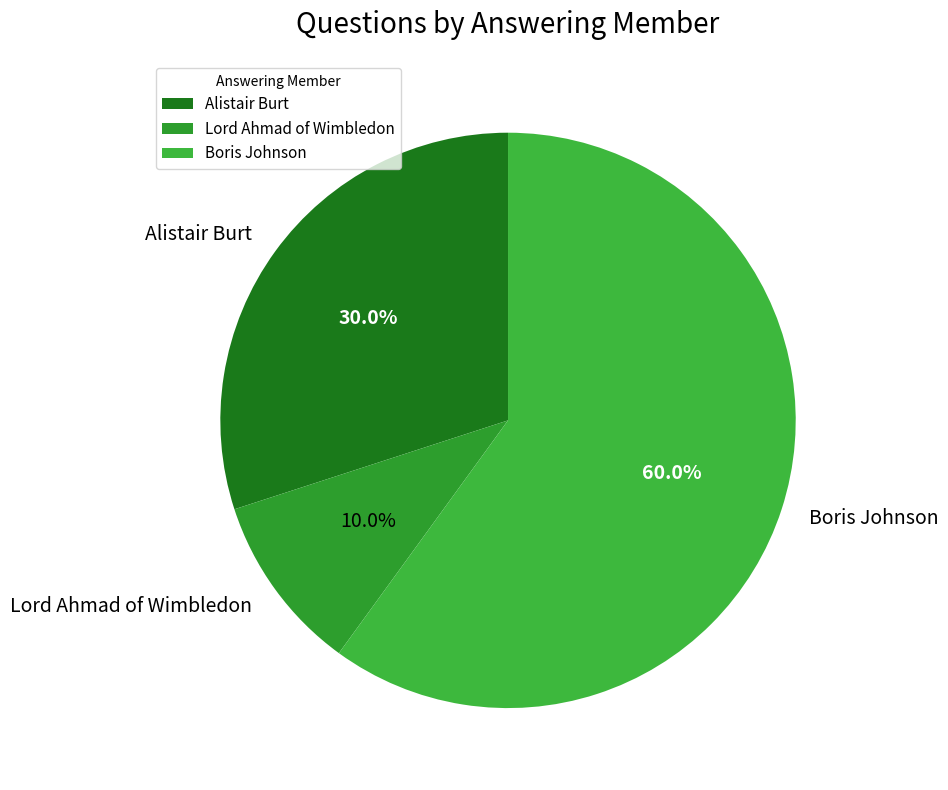

Combined, do Boris Johnson and Lord Ahmad of Wimbledon account for over 50%?

Yes